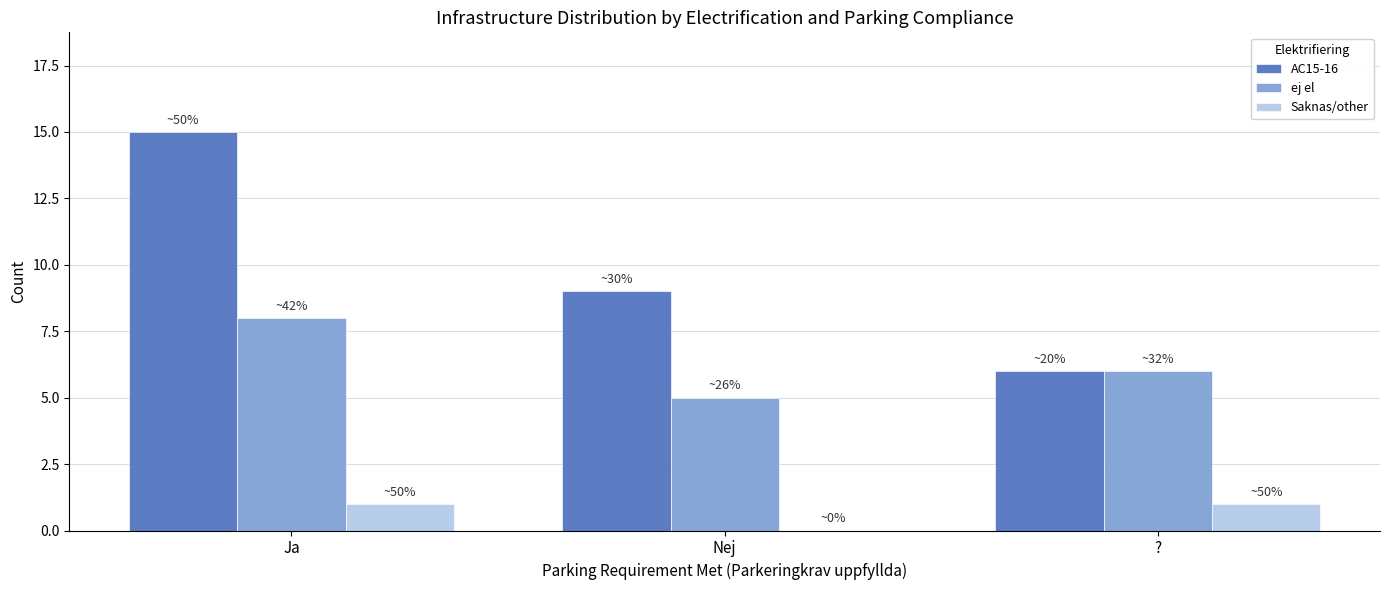

Are the bars horizontal?

No